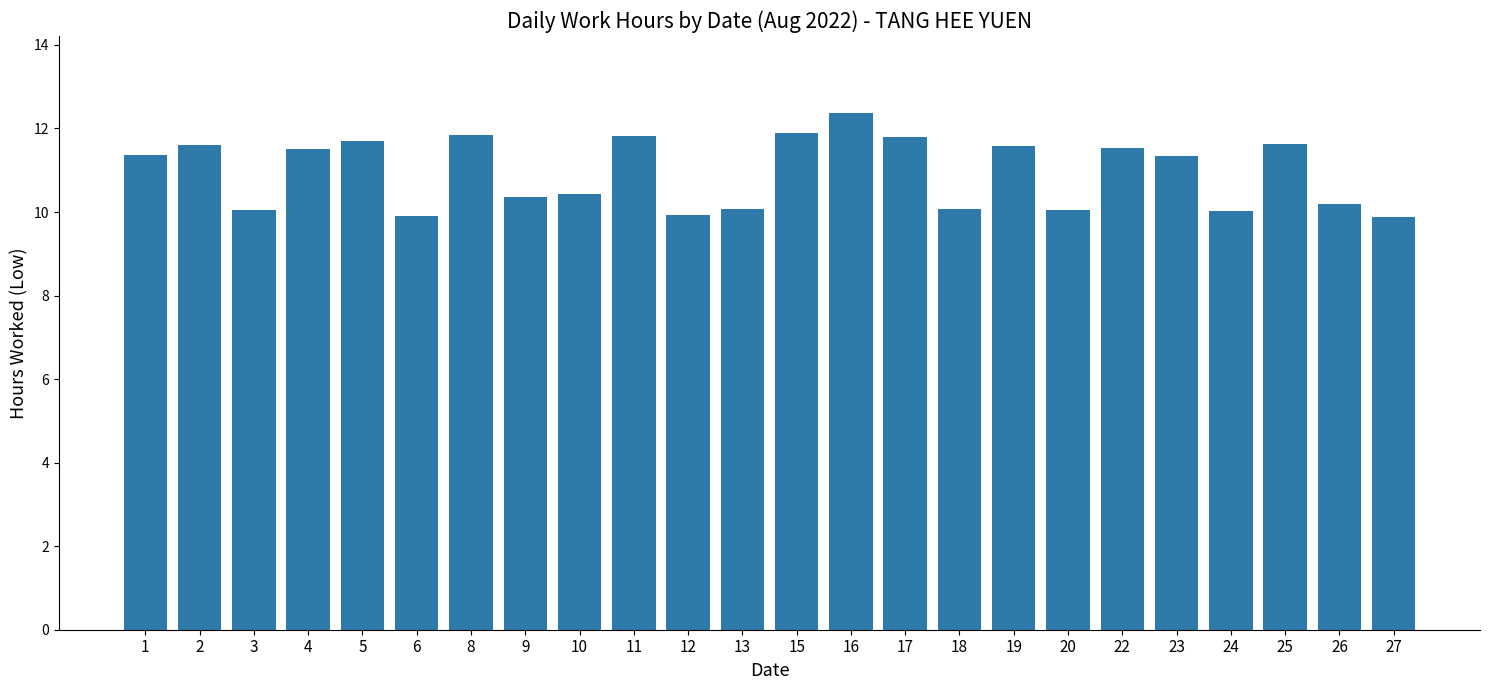

What is the average value?

11.0